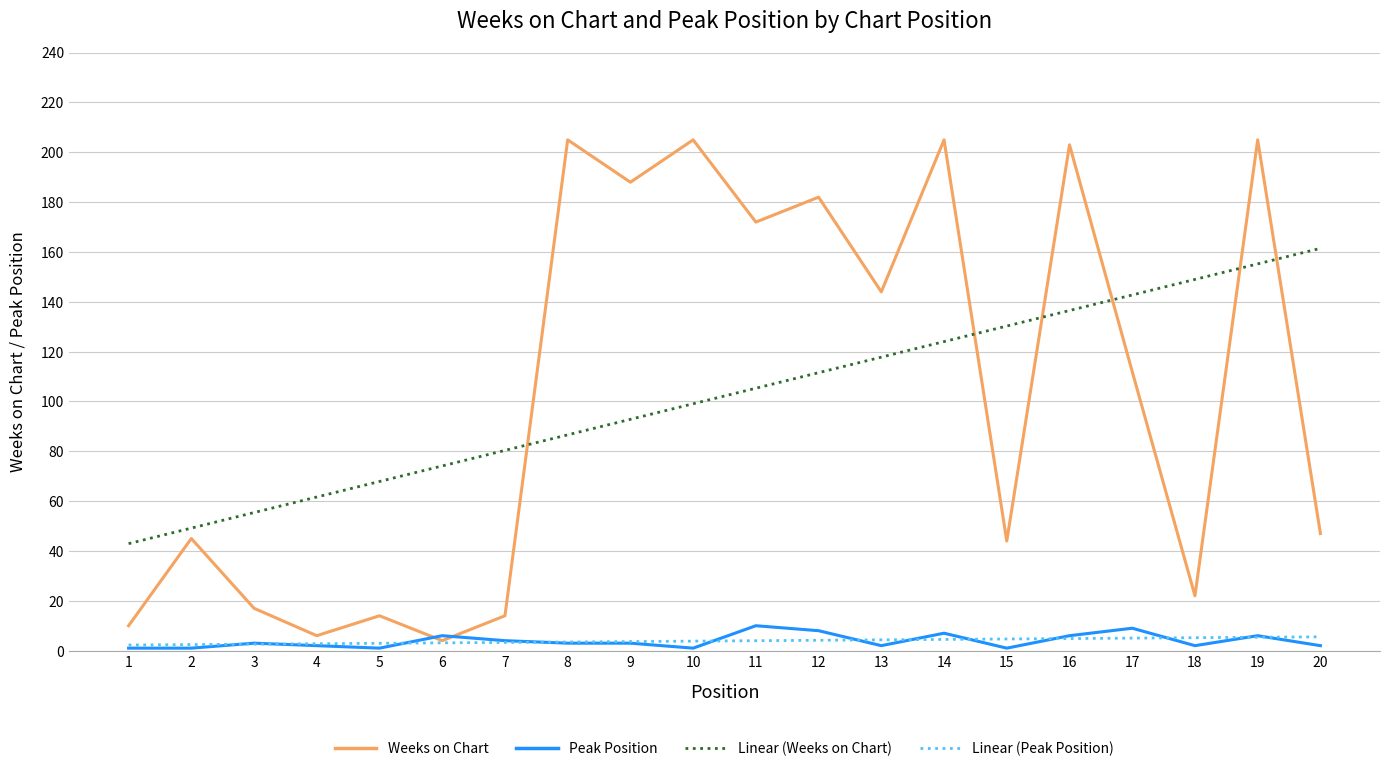

Which series changed the most between 5 and 8?

Weeks on Chart